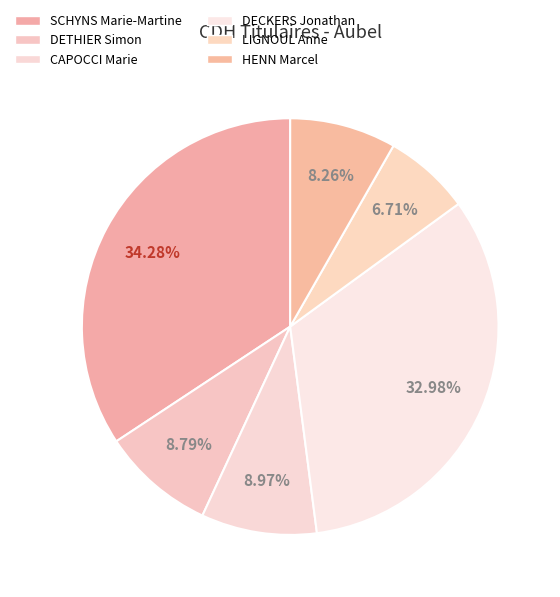

True or false: DETHIER Simon accounts for 1% of the total.

False